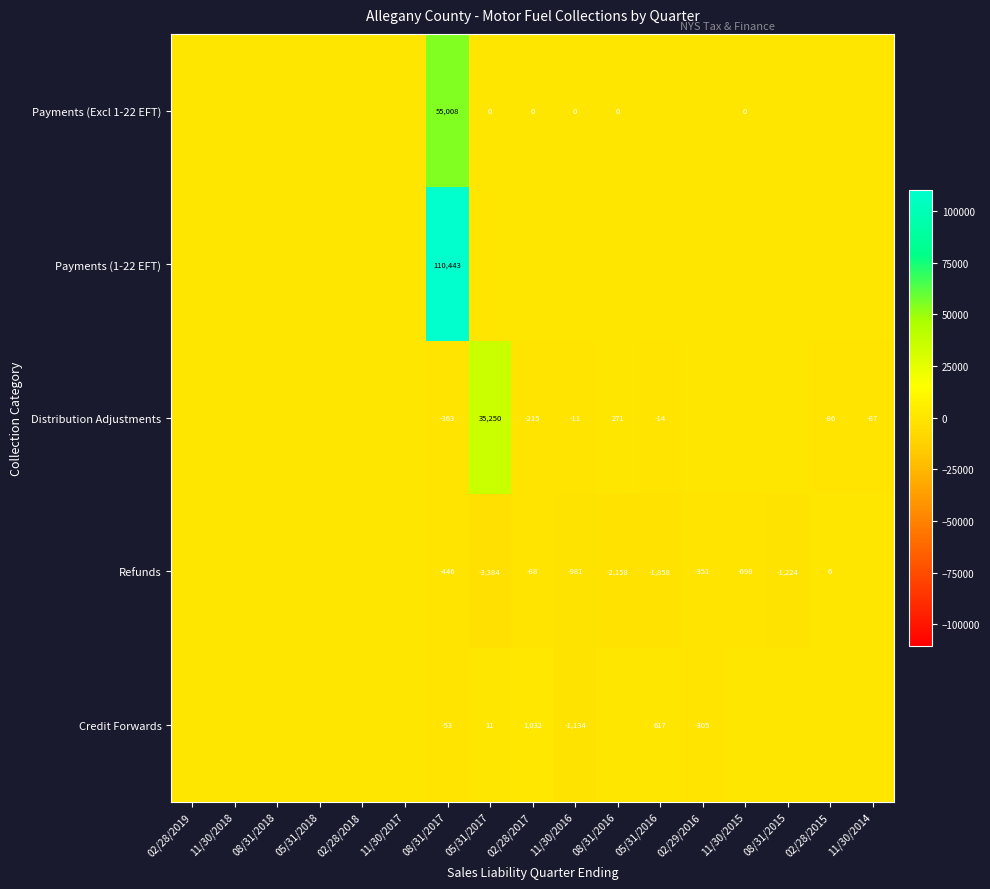

What is the total value across all series at 08/31/2017?

164589